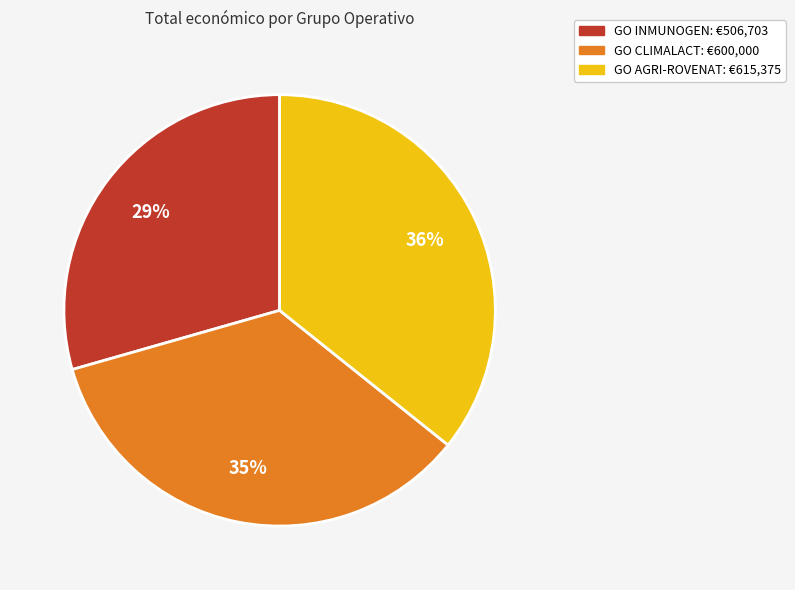

Count the number of slices in the pie.

3